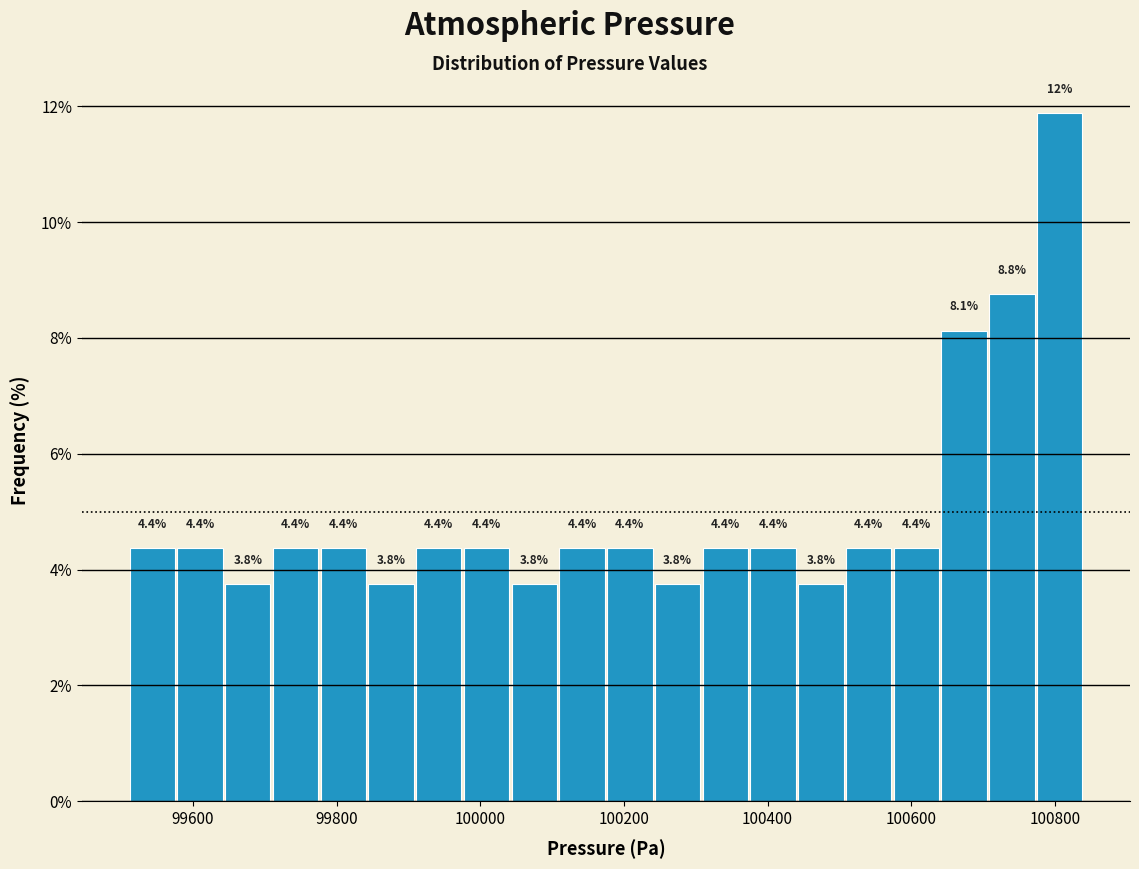

Read against the x-axis, roughly where is the centre of the tallest bar?

100800